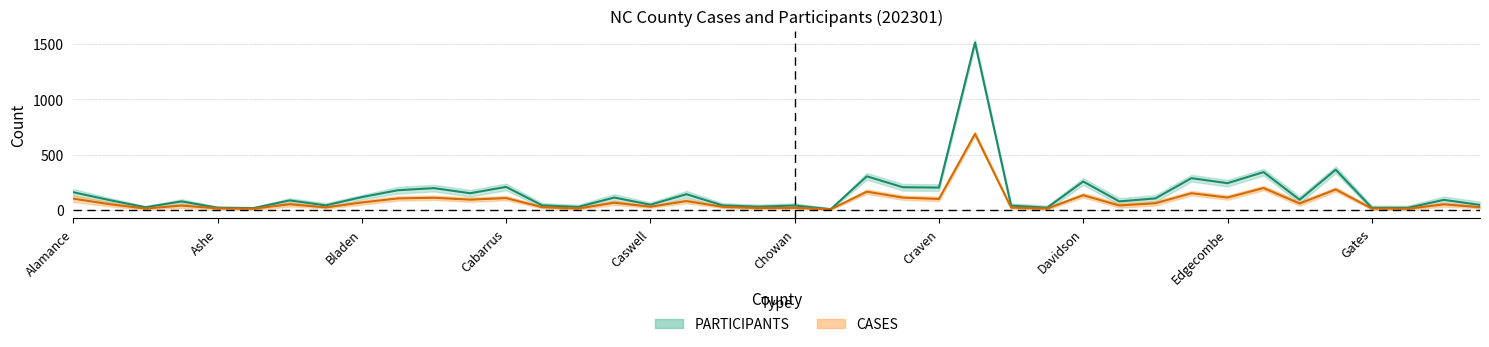

In PARTICIPANTS_lower, how many points are lower than both neighbors (excluding endpoints)?

13